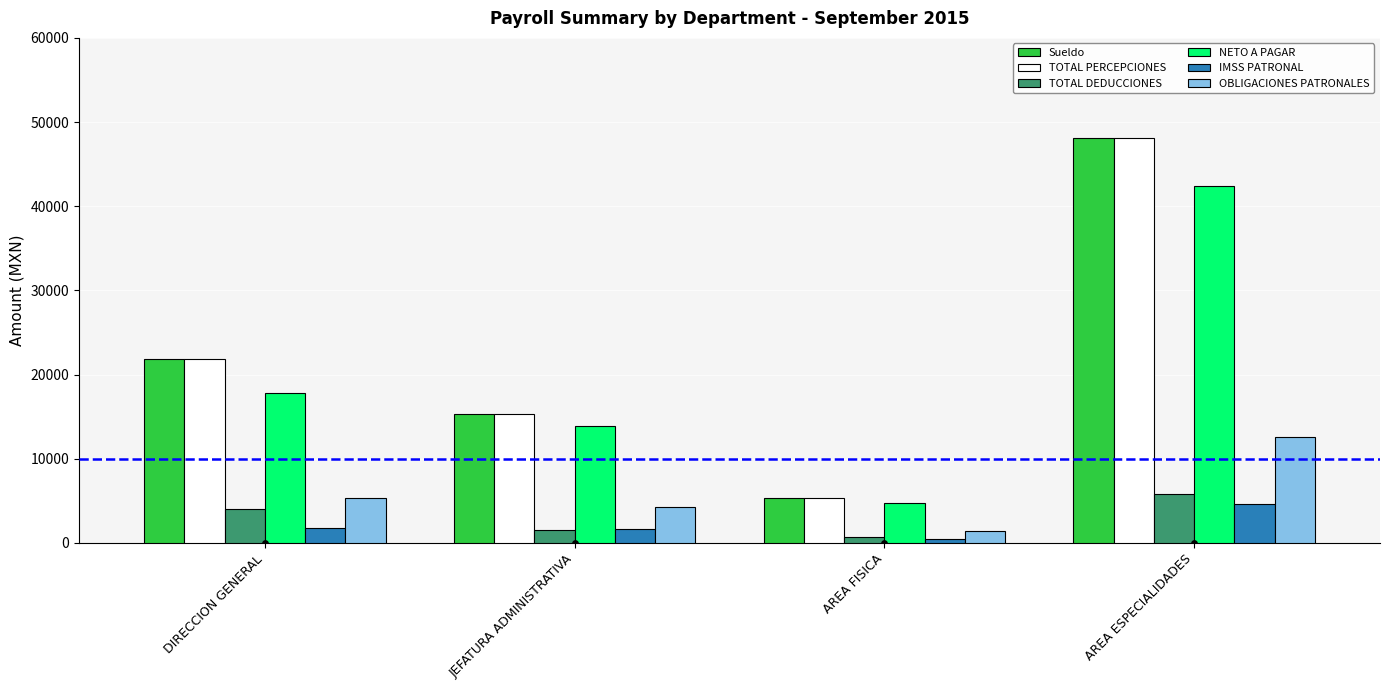

What is the total value across all series at AREA FISICA?

17954.5